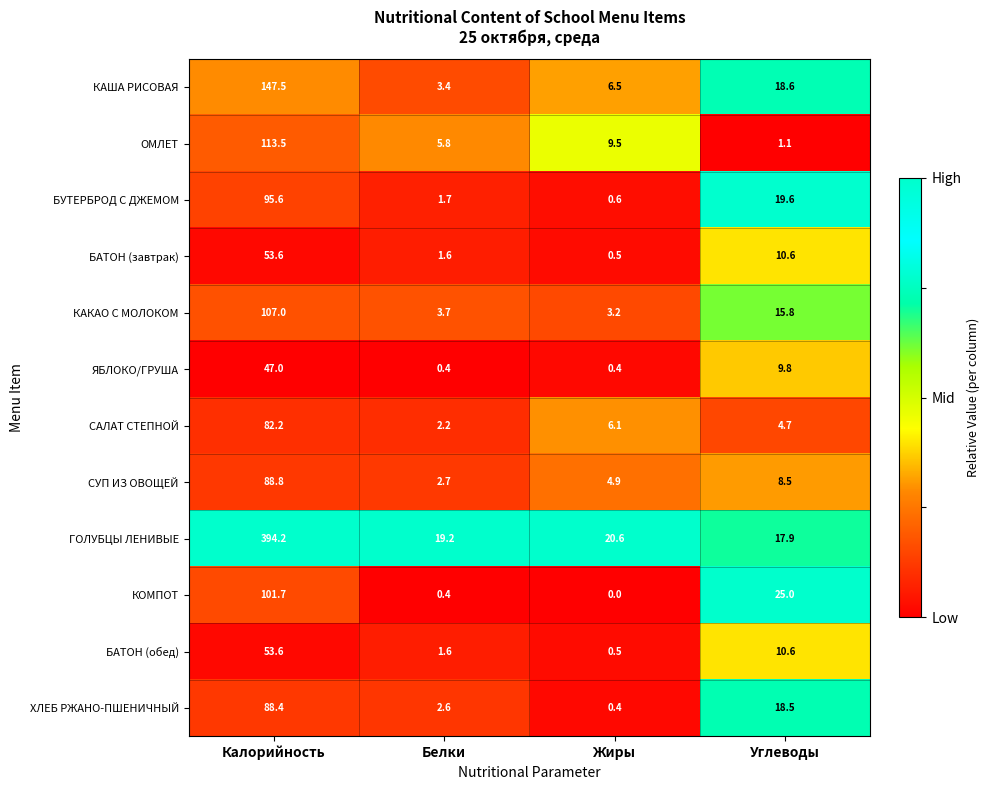

Is it true that САЛАТ СТЕПНОЙ equals 4.0 at Белки?

False